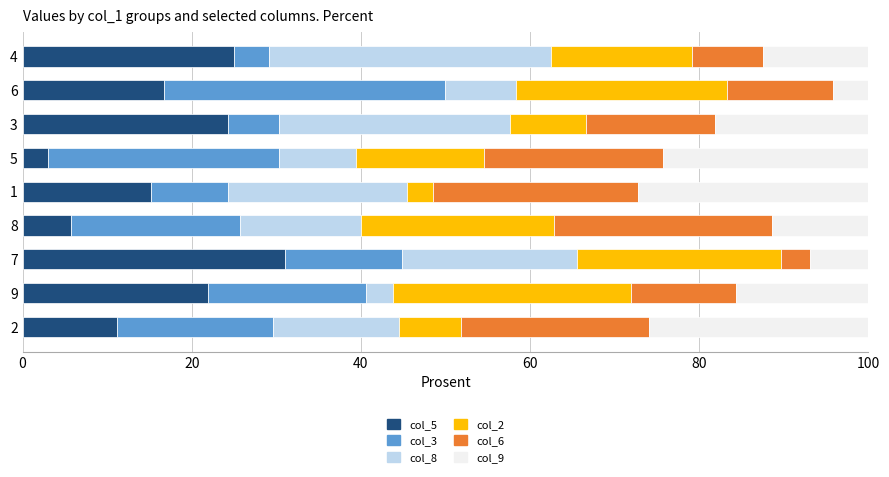

What is the difference between the second highest and second lowest values in the col_5 series?

19.3